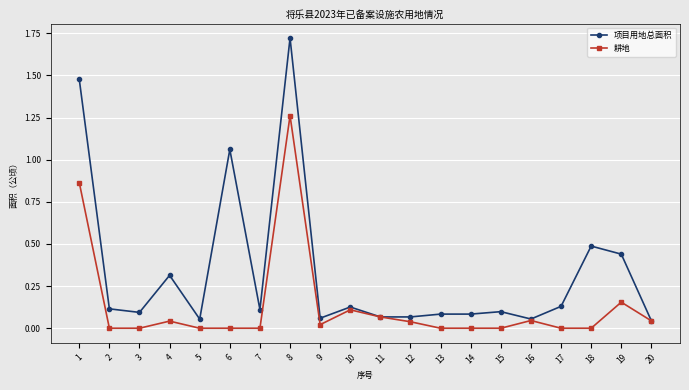

Which series has the widest spread of values?

项目用地总面积